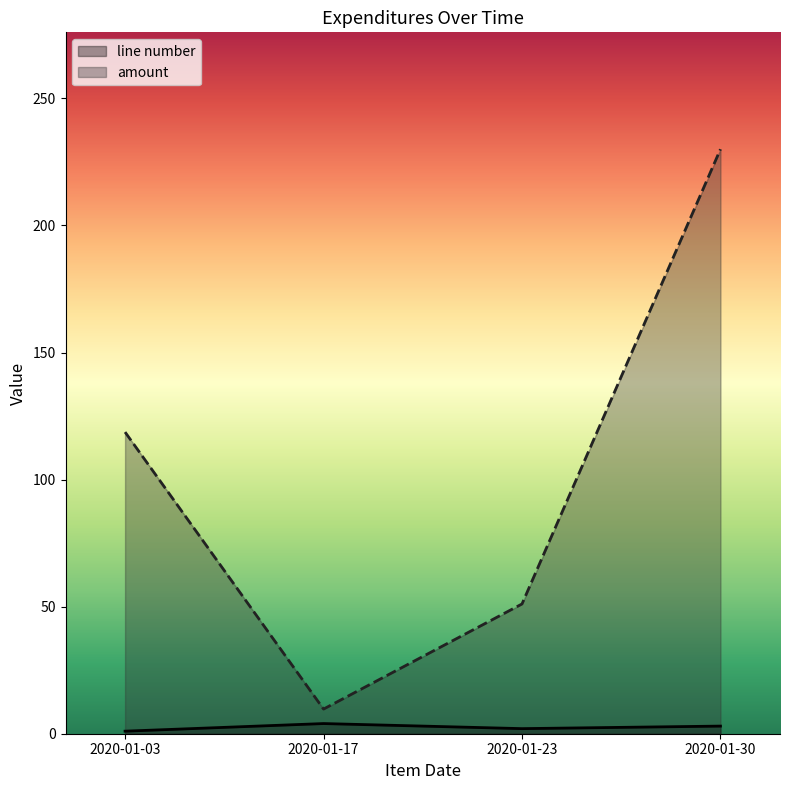

True or false: line number has a value of 0.6 at 2020-01-30.

False